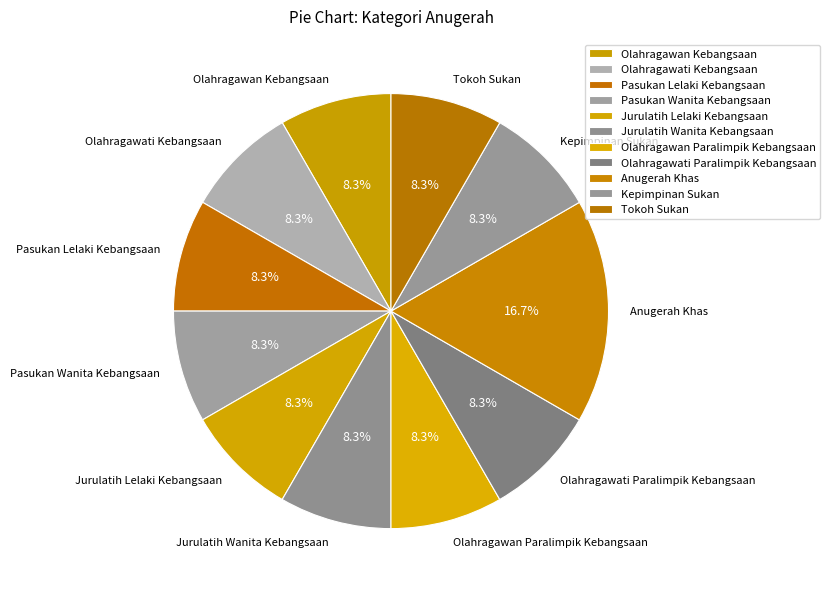

How many segments does this pie chart have?

11